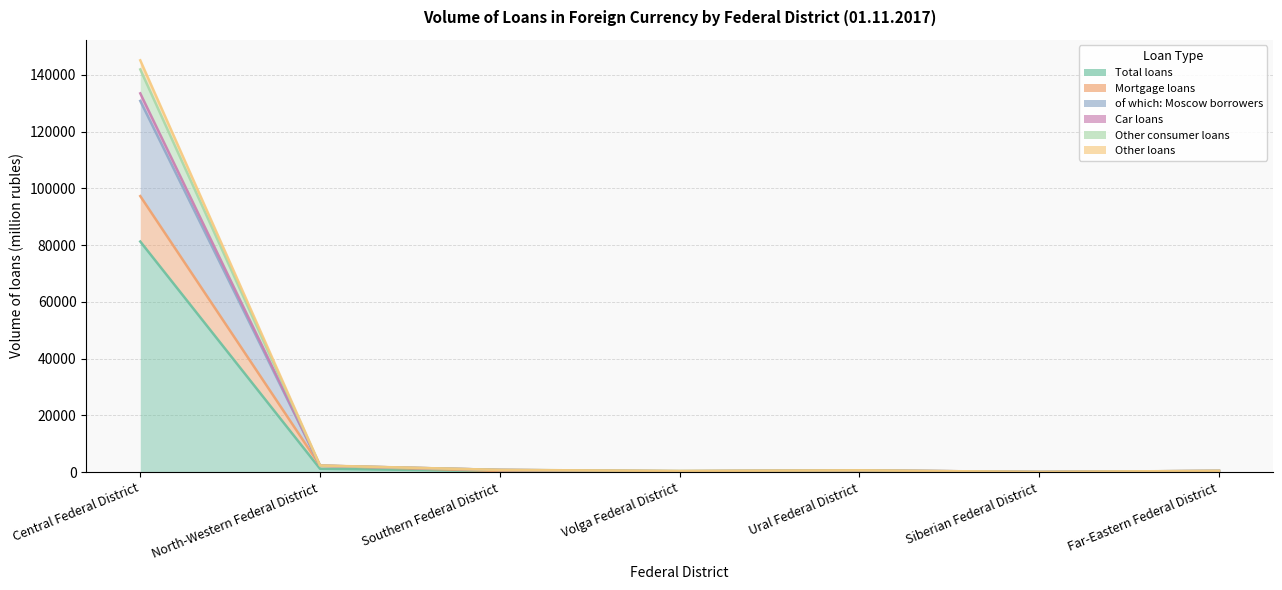

Which has a higher value, Central Federal District or Far-Eastern Federal District?

Central Federal District